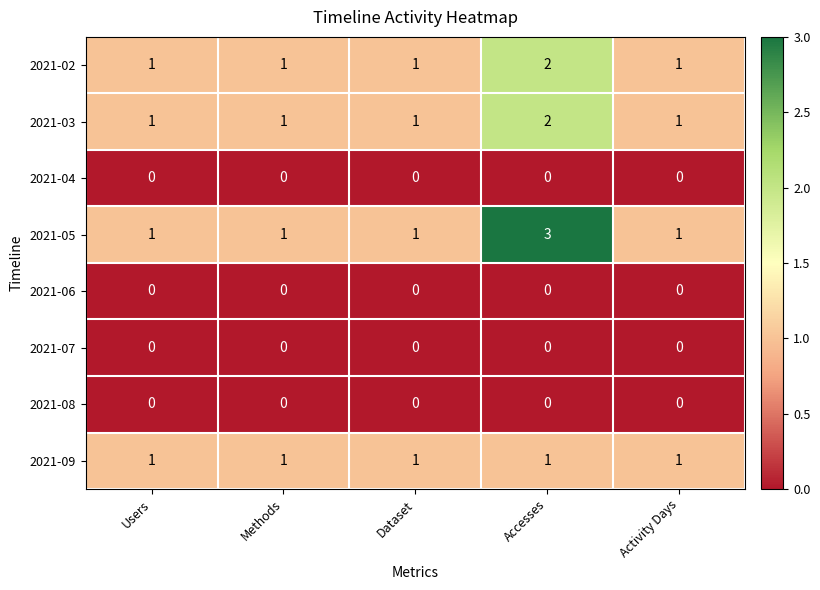

Is it true that 2021-05 equals 1 at Users?

True